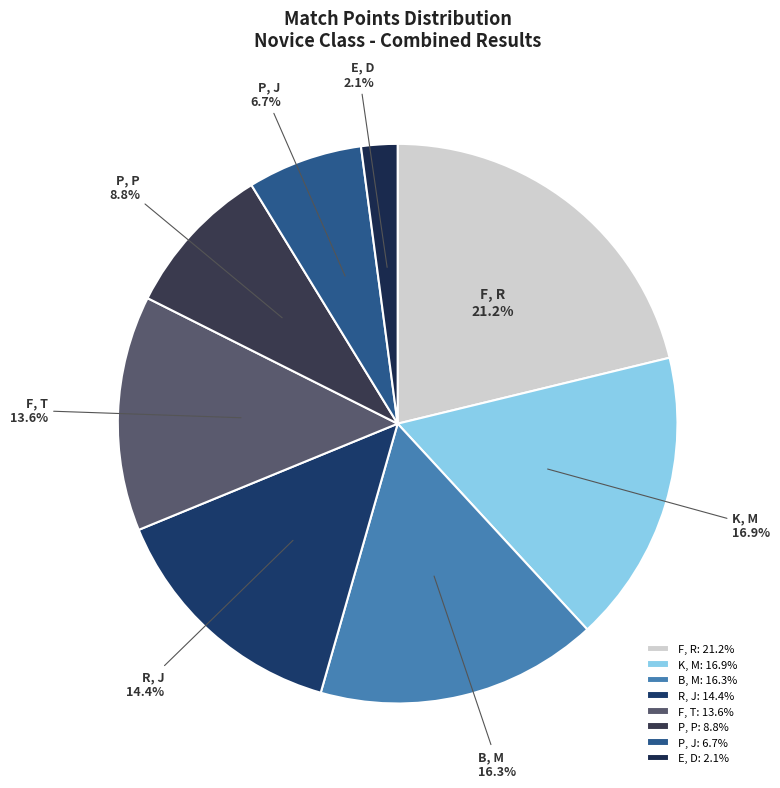

The B, M slice represents 16% of the pie. True or false?

True